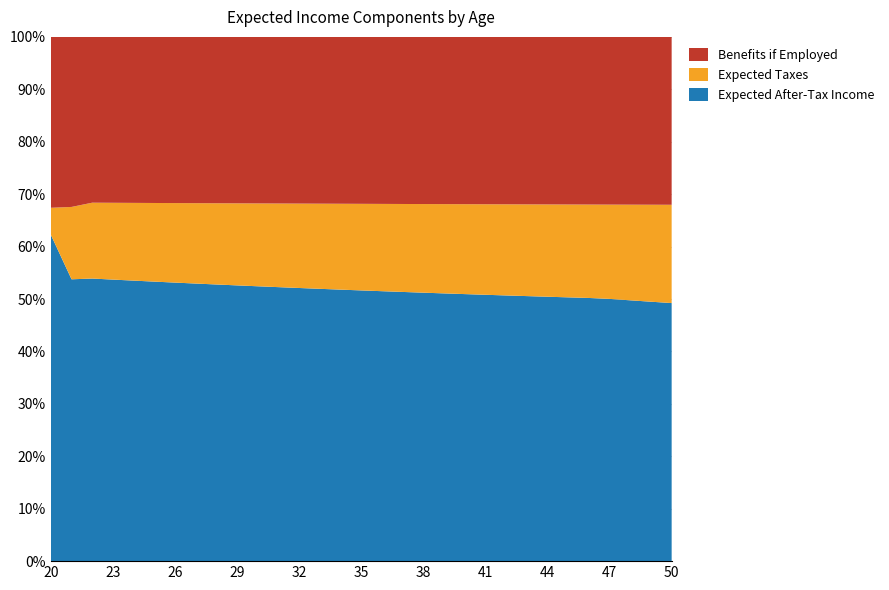

Reading left to right, extract all data points from this chart.

Expected After-Tax Income: 2001.1	18231.5	19216.2	19611.6	20017.0	20432.4	20858.2	21294.7	21742.1	22200.7	22670.8	23152.5	23646.4	24152.6	24671.4	25203.2	25748.3	26307.1	26879.8	27466.8	28068.5	28685.2	29317.4	29965.4	30629.5	31310.3	32008.1	32680.3	33304.6	33944.5	34600.3
Expected Taxes: 165.8	4680.9	5158.3	5350.0	5546.4	5747.9	5954.3	6165.9	6382.8	6605.1	6833.0	7066.5	7305.9	7551.3	7802.9	8060.7	8324.9	8595.8	8873.4	9158.0	9449.7	9748.7	10055.1	10369.2	10691.2	11021.2	11359.5	11749.2	12213.5	12689.3	13177.1
Benefits if Employed: 1048.0	10999.4	11274.3	11556.2	11845.1	12141.2	12444.8	12755.9	13074.8	13401.6	13736.7	14080.1	14432.1	14792.9	15162.7	15541.8	15930.4	16328.6	16736.8	17155.2	17584.1	18023.7	18474.3	18936.2	19409.6	19894.8	20392.2	20902.0	21424.5	21960.2	22509.2